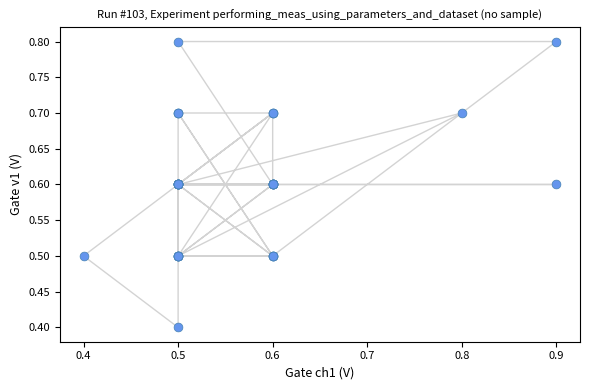

What Y value in the scatter plot is closest to 0?

0.4